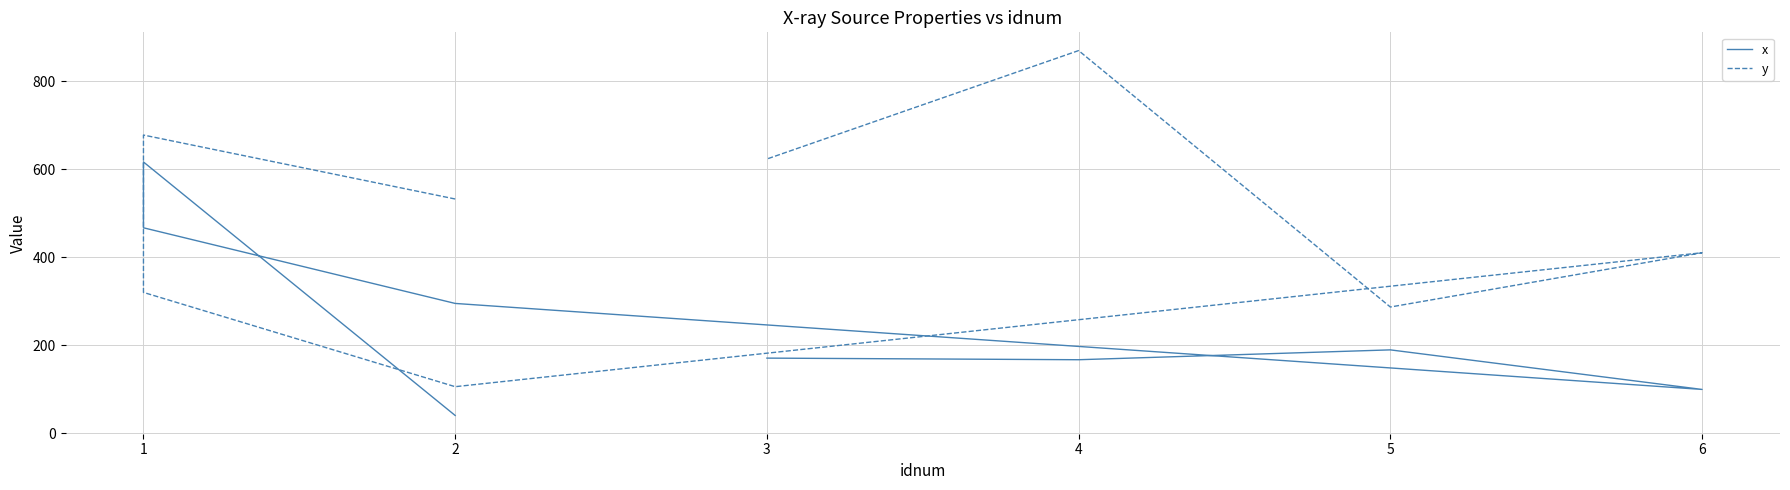

What are all the series names shown in the legend?

x, y